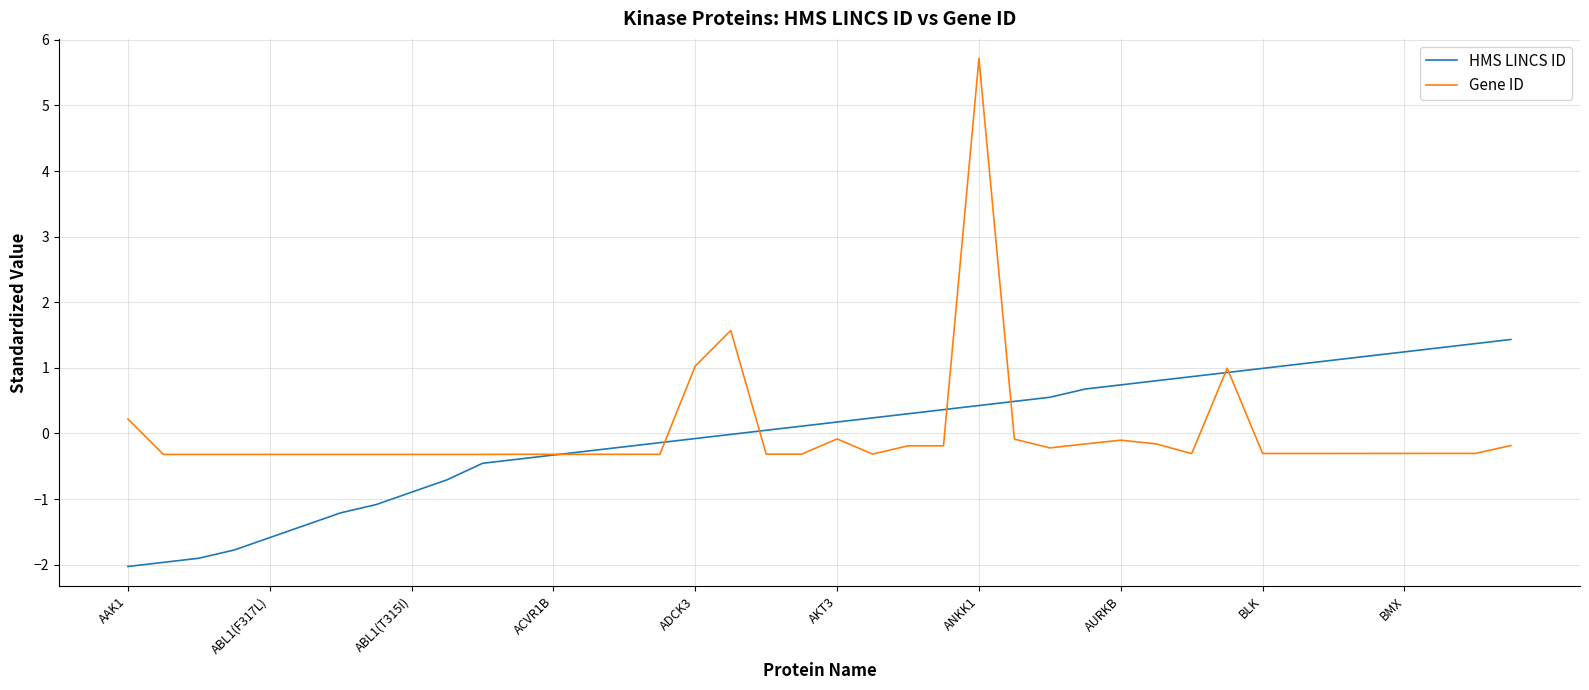

What are all the series names shown in the legend?

HMS LINCS ID, Gene ID